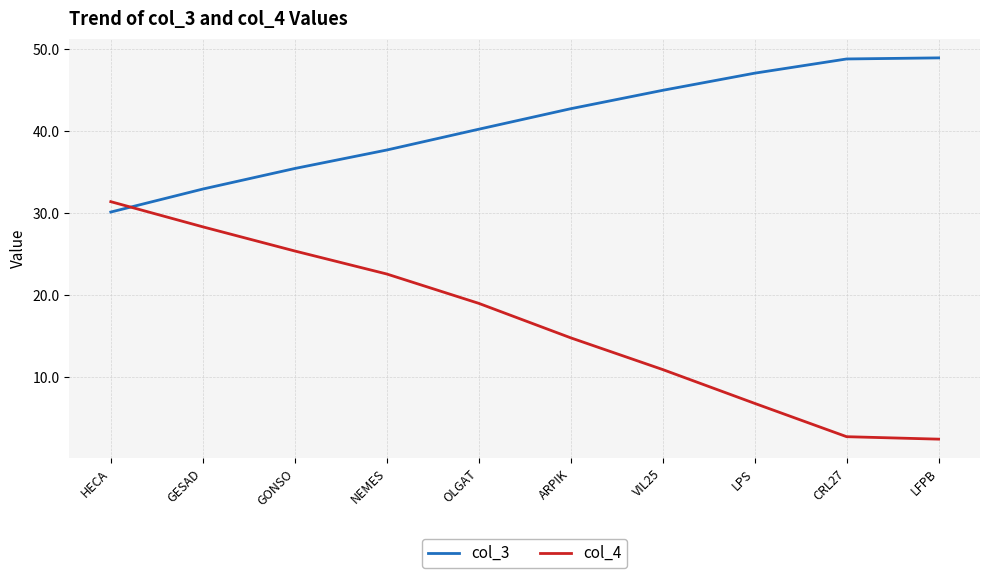

What is the maximum value shown in the chart?

48.9